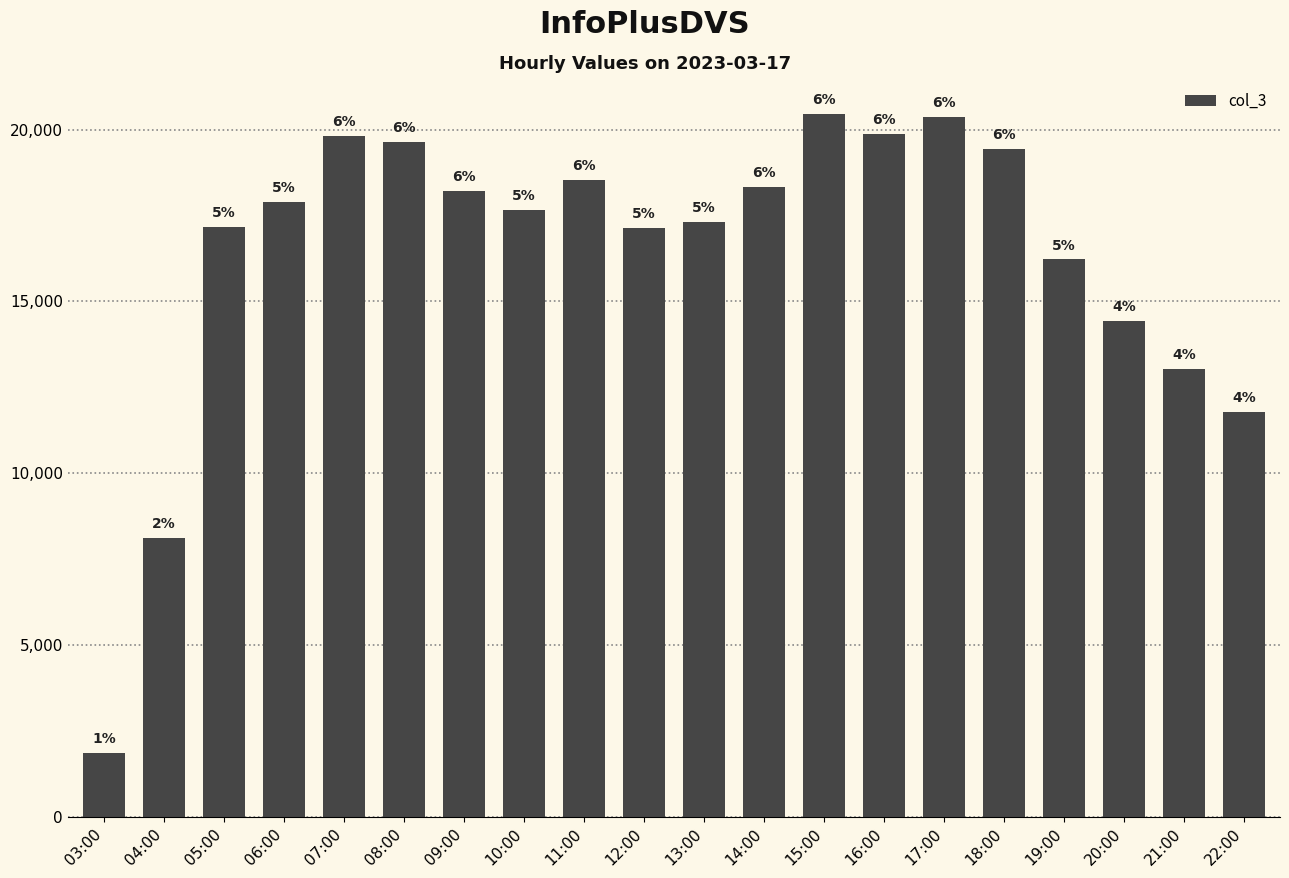

Reading left to right, what are all the values shown in this chart?

1867	8119	17172	17900	19821	19636	18211	17669	18543	17141	17318	18333	20451	19871	20359	19432	16220	14439	13038	11795